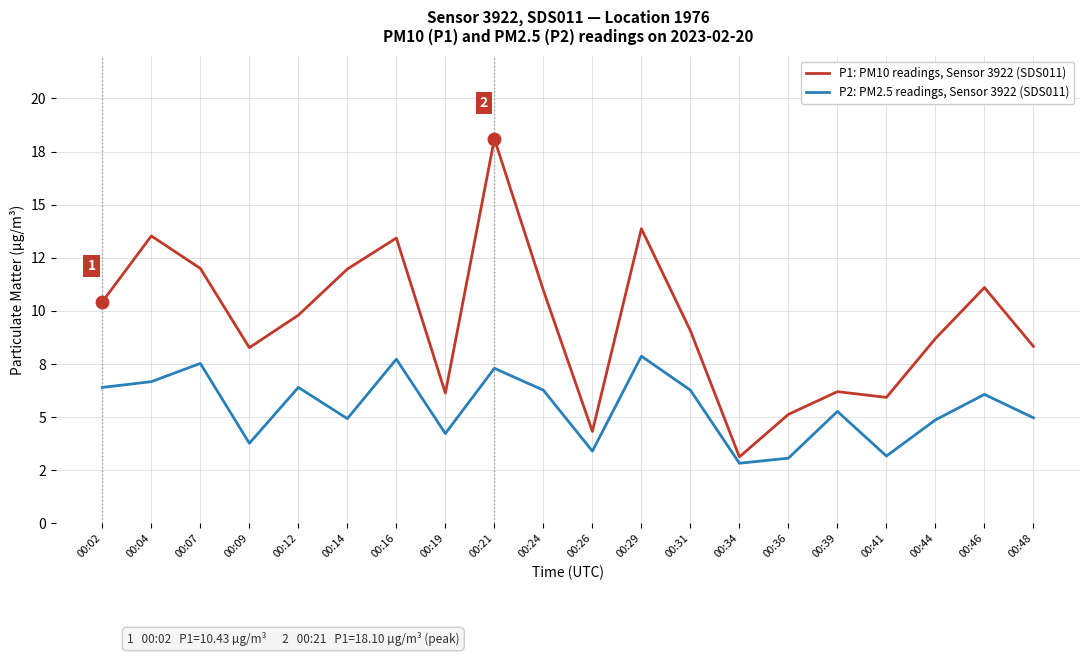

What is the sum of all P1: PM10 readings, Sensor 3922 (SDS011) values?

190.4